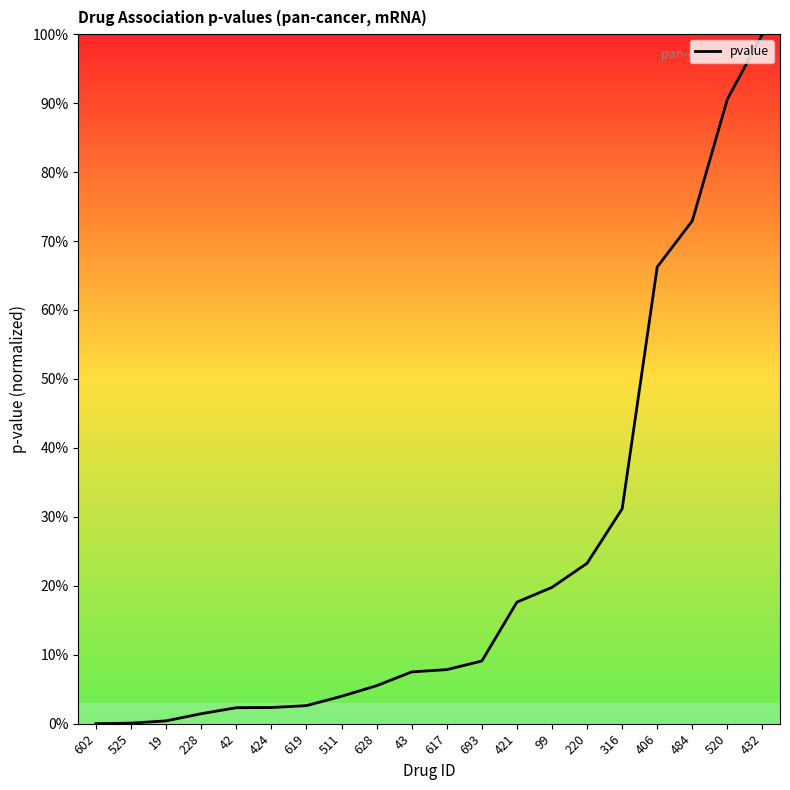

At which category does the chart reach its peak across all series?

432